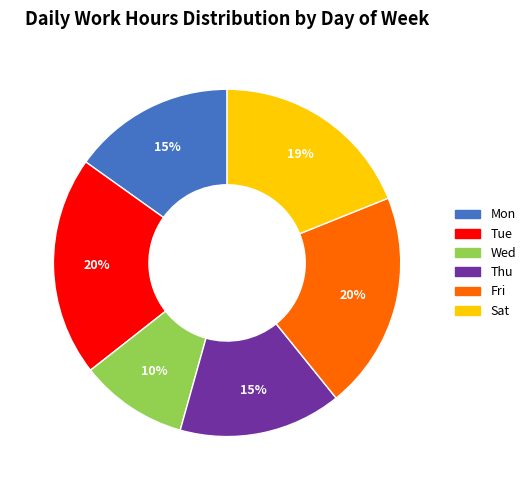

To the nearest percent, what is the average slice percentage?

17%